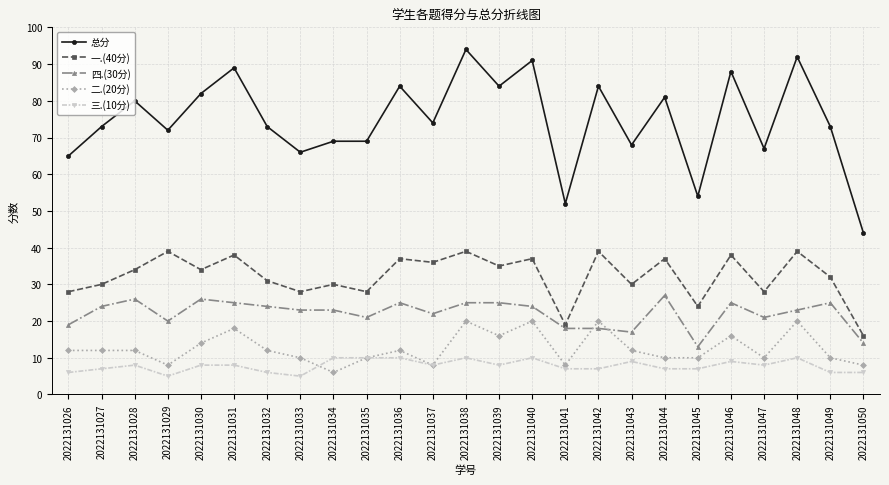

True or false: 一.(40分) and 三.(10分) intersect in this chart.

False